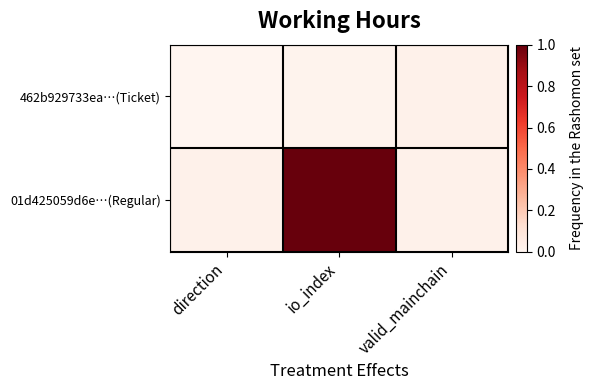

Rank the series by their average value, from lowest to highest.

462b929733ea…(Ticket), 01d425059d6e…(Regular)